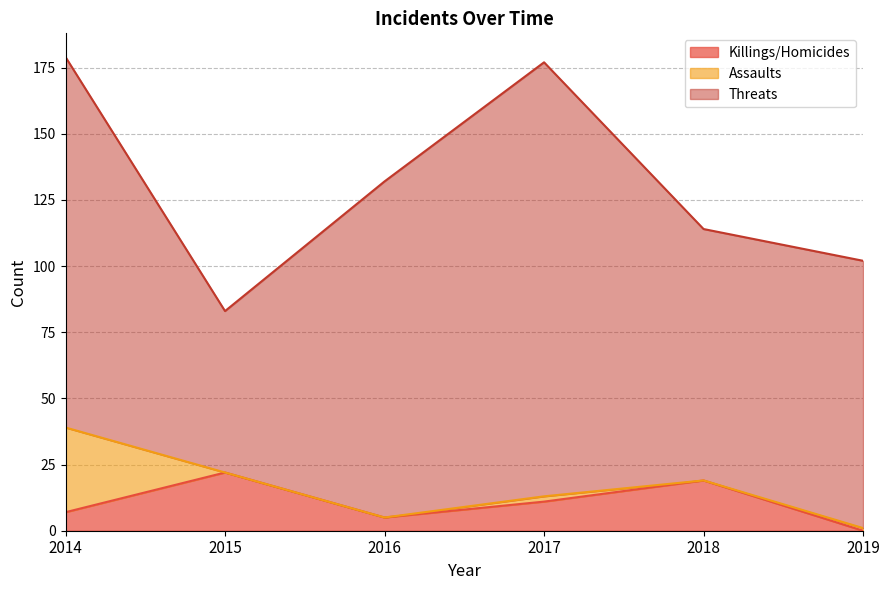

In Killings/Homicides, how many points are higher than both neighbors (excluding endpoints)?

2